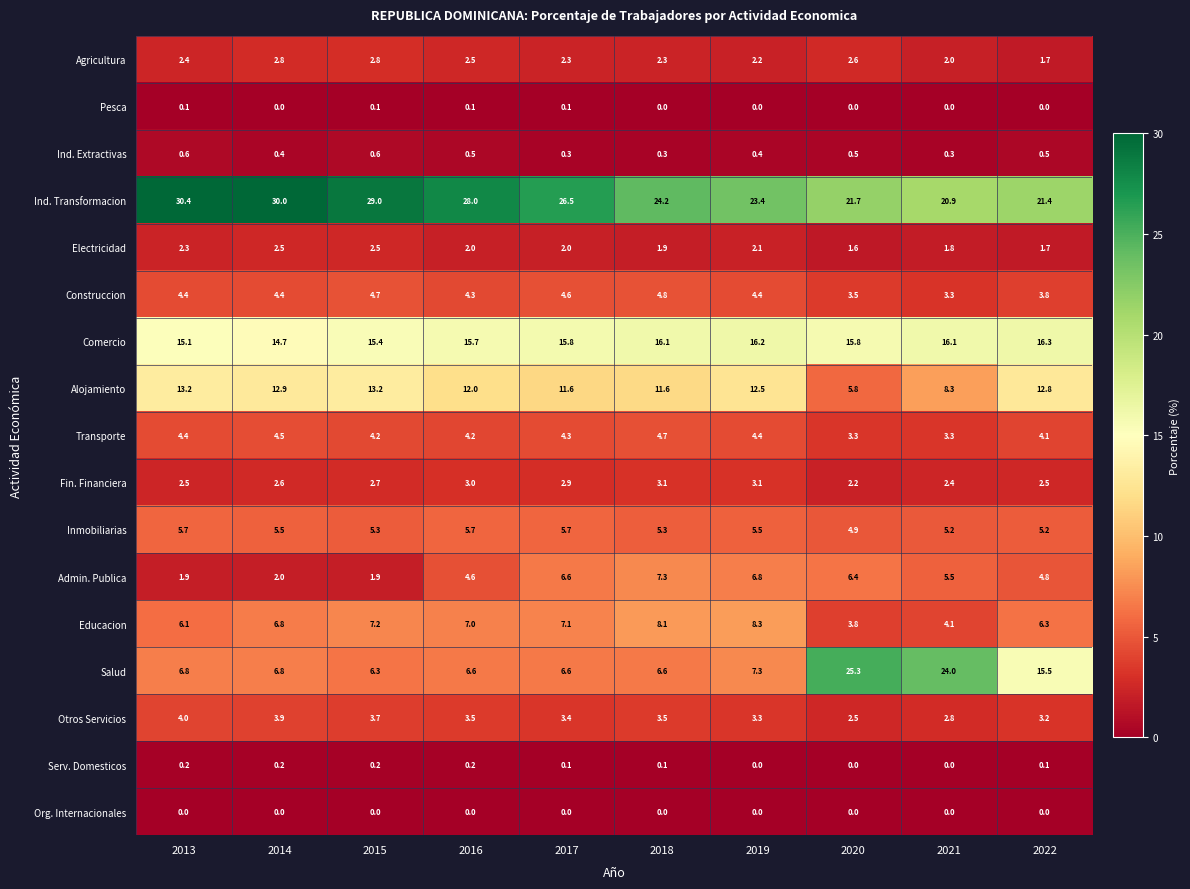

What is the difference between the second highest and minimum values in the Inmobiliarias series?

0.8